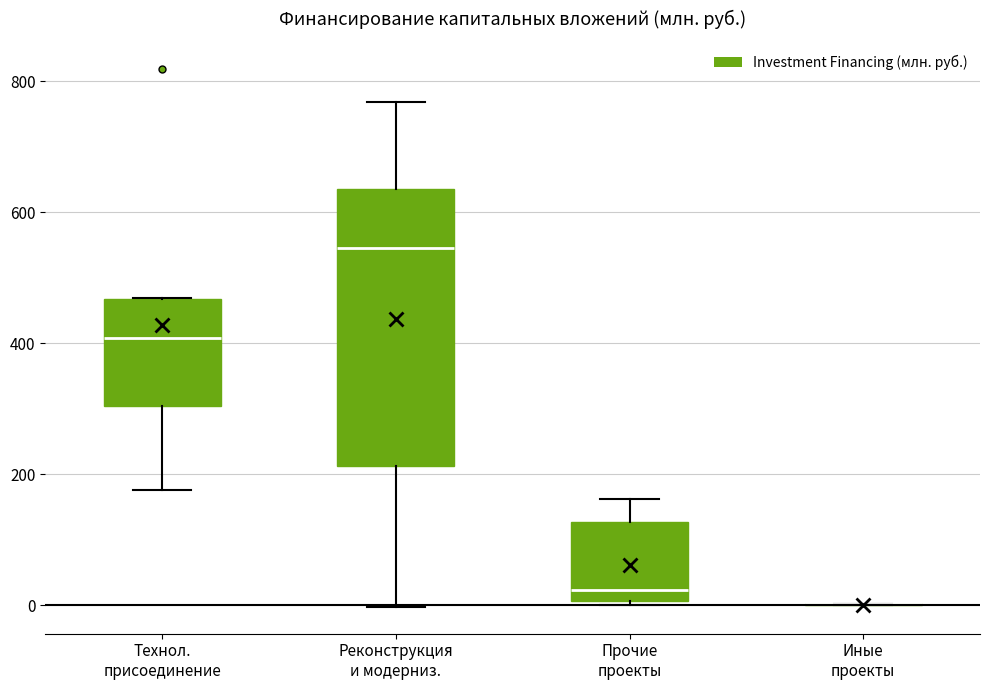

Comparing the boxes themselves (not the whiskers), which one is the tallest?

Реконструкция и модерниз.